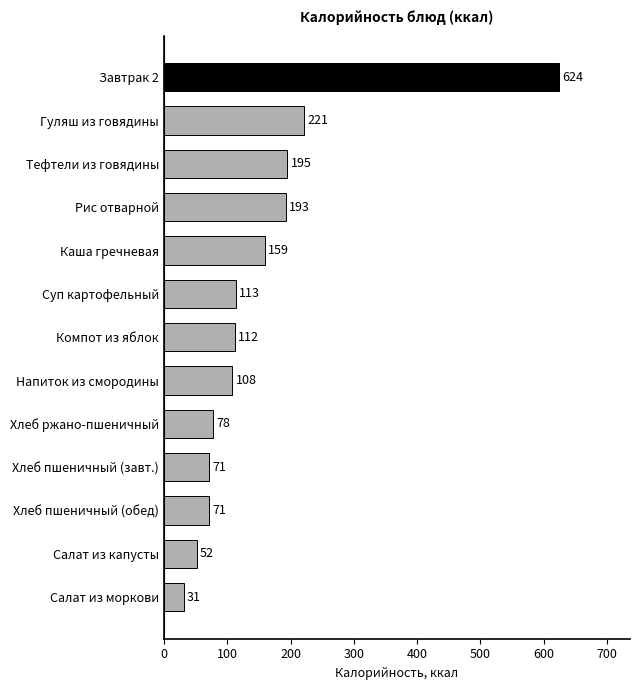

Reading top to bottom, list all the values displayed in this chart.

Завтрак 2=624	Гуляш из говядины=221	Тефтели из говядины=195	Рис отварной=193	Каша гречневая=159	Суп картофельный=113	Компот из яблок=112	Напиток из смородины=108	Хлеб ржано-пшеничный=78	Хлеб пшеничный (завт.)=71	Хлеб пшеничный (обед)=71	Салат из капусты=52	Салат из моркови=31